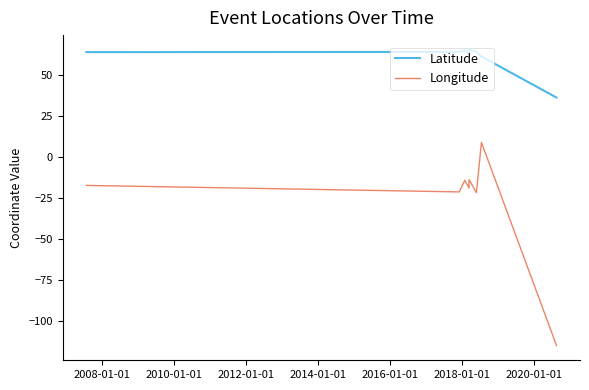

At which label does Latitude reach its peak?

2014-01-01